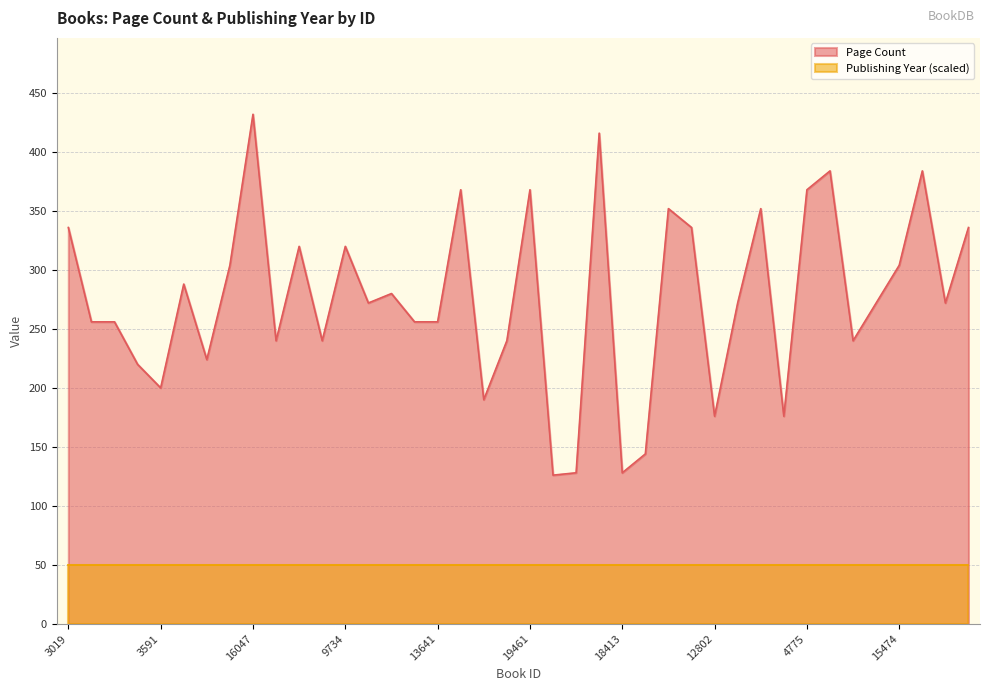

Rank the categories by value from highest to lowest.

16047, 11757, 1128, 1131, 17333, 19461, 4775, 13513, 1120, 3019, 19199, 1133, 12402, 9734, 13373, 15474, 4967, 15518, 4492, 19486, 1129, 18401, 12382, 12226, 13314, 13641, 12760, 4493, 19340, 18400, 18863, 3592, 3591, 425, 12802, 1125, 2029, 18781, 18413, 3812